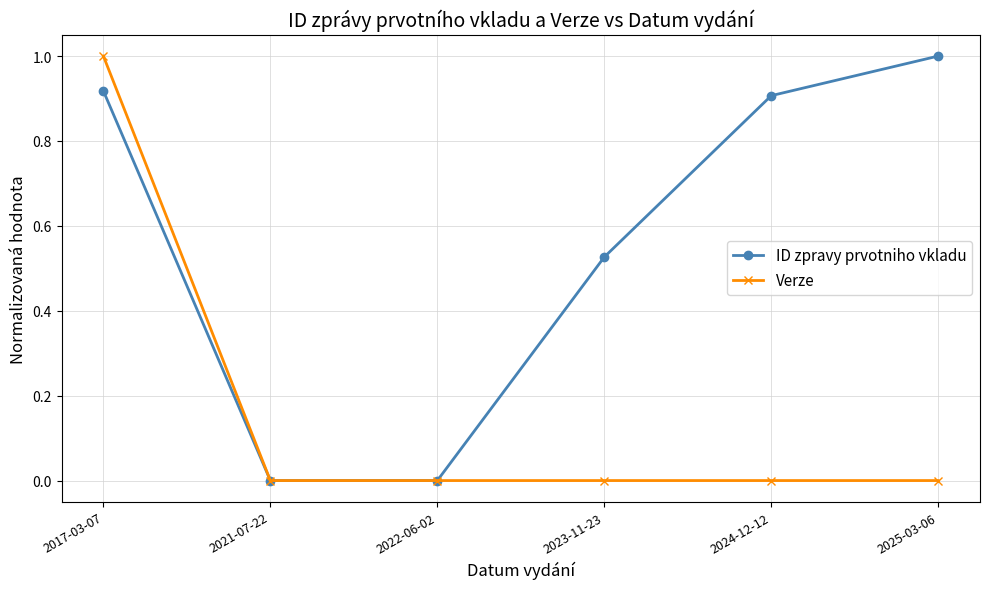

Is it true that ID zpravy prvotniho vkladu equals 0.6 at 2017-03-07?

False